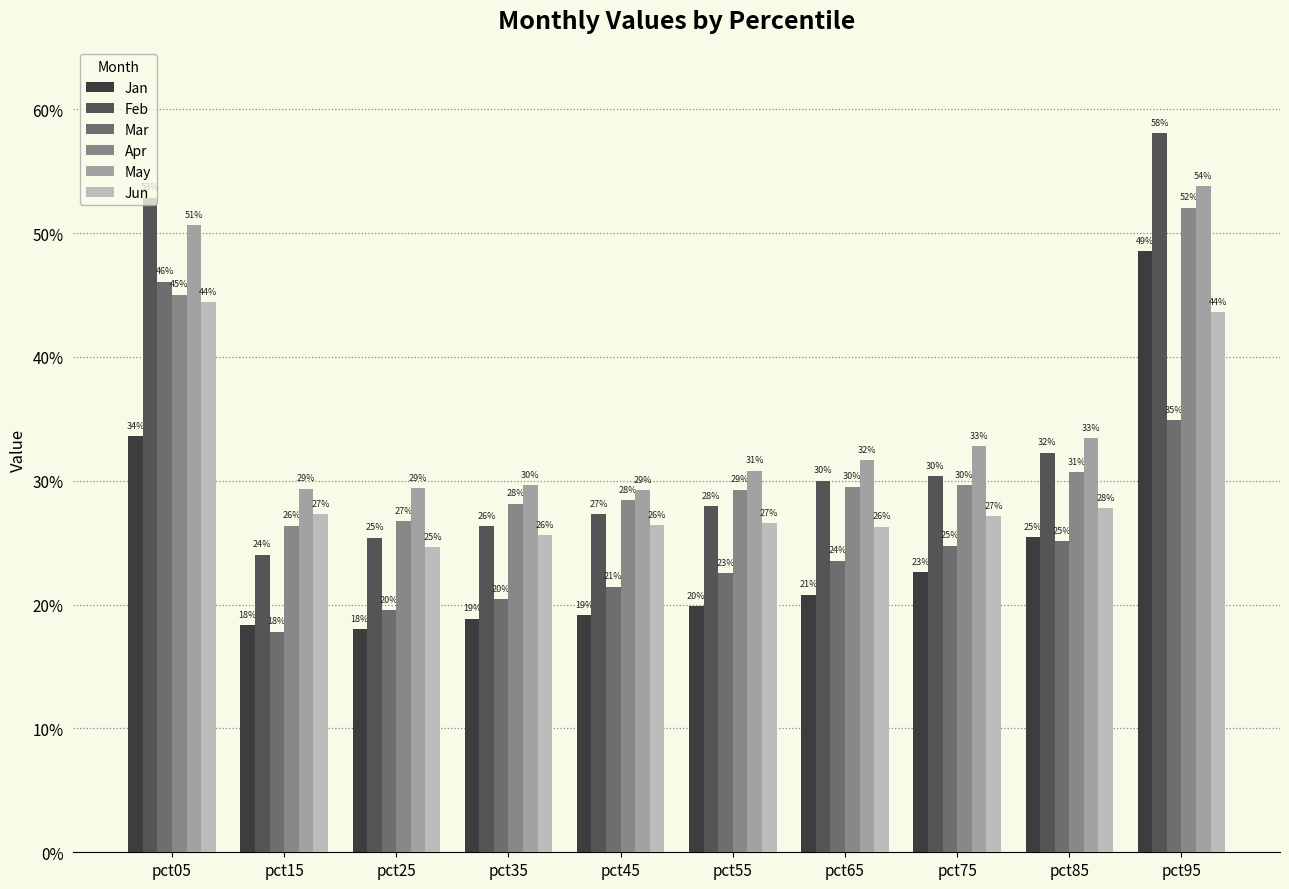

What are all the series names shown in the legend?

Jan, Feb, Mar, Apr, May, Jun